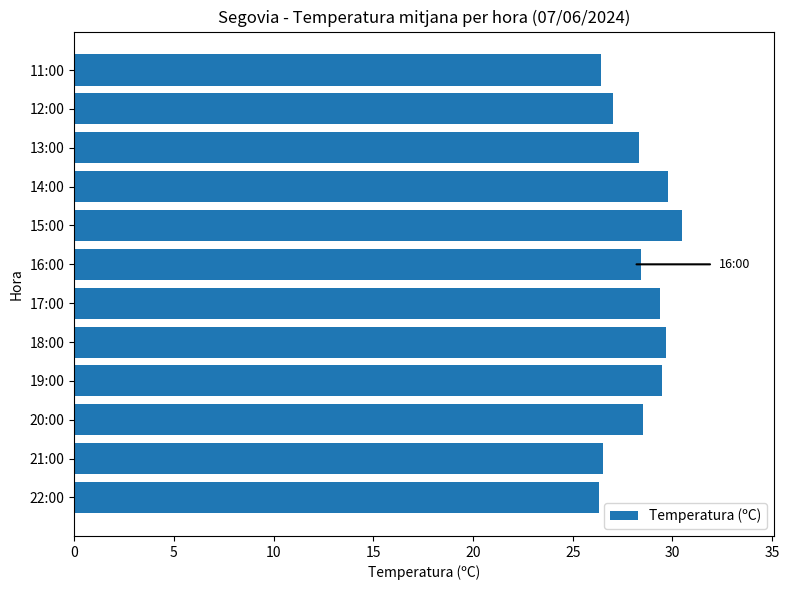

What is the change in value from 18:00 to 16:00?

-1.3